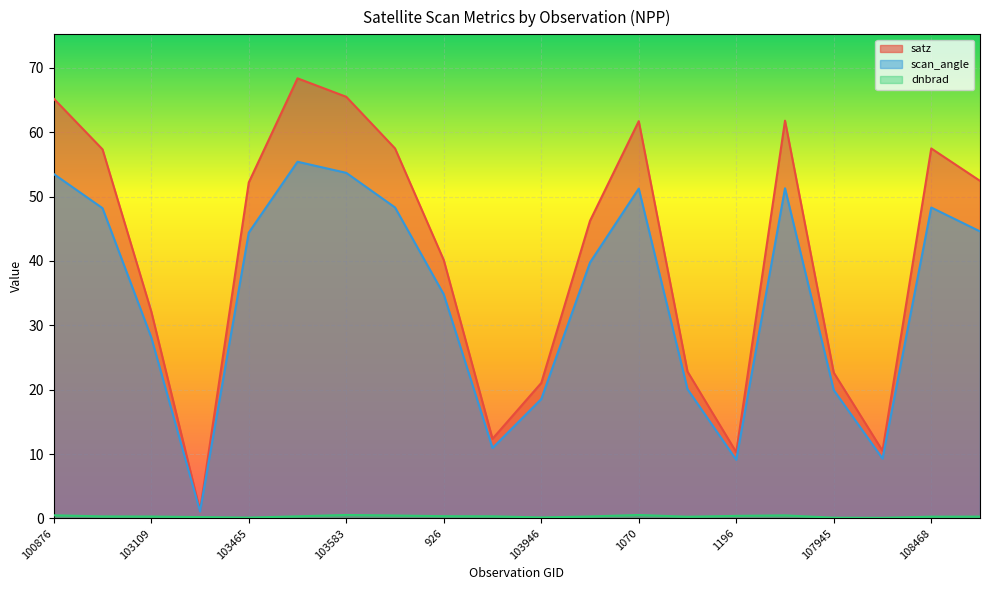

Count the dnbrad values in the range 0 to 1.

20